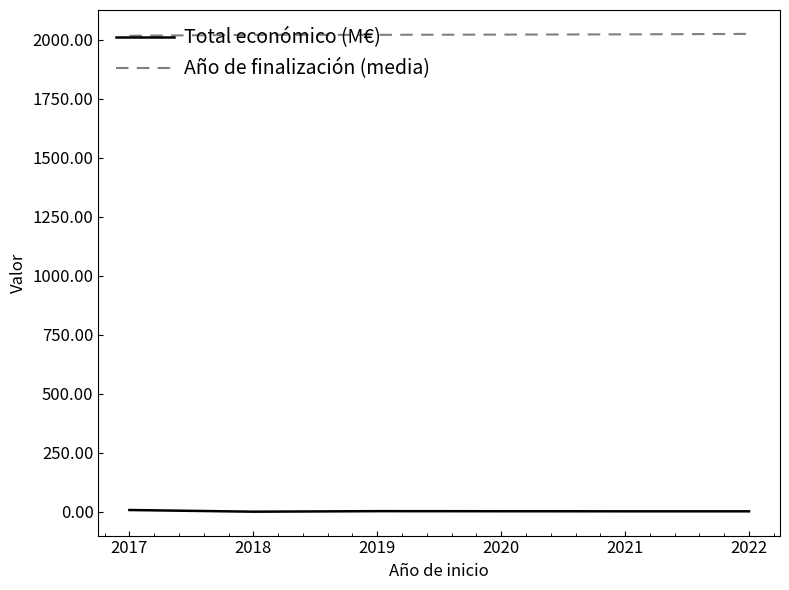

True or false: Año de finalización (media) and Total económico (M€) intersect in this chart.

False